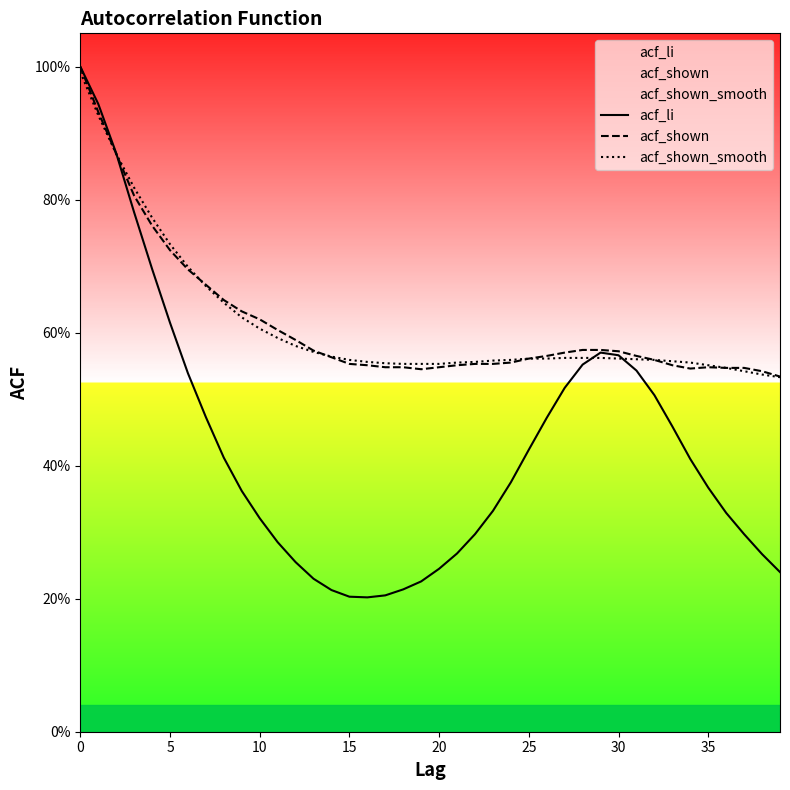

At how many categories does at least one series exceed 0?

40